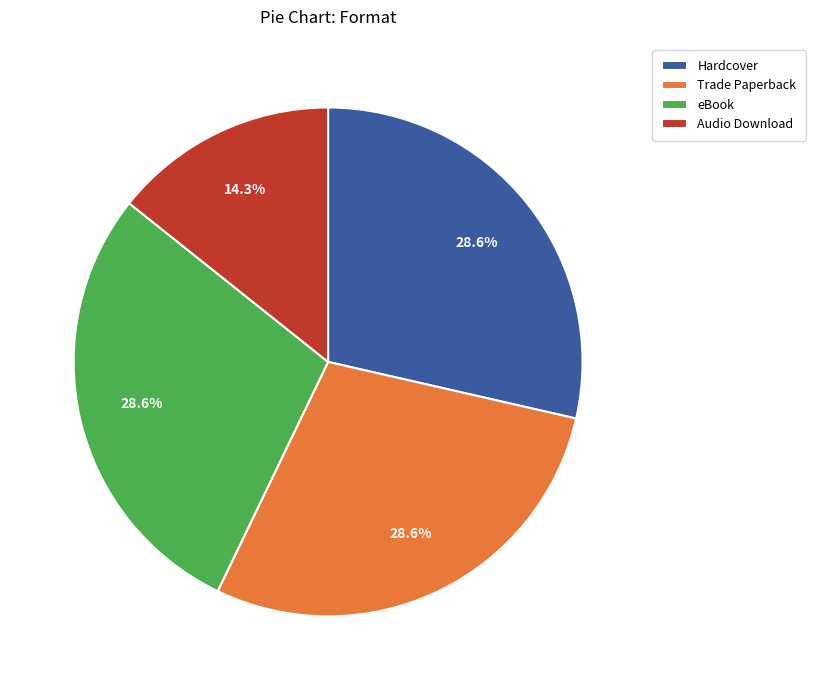

Is it true that Hardcover is 29% of the pie?

True